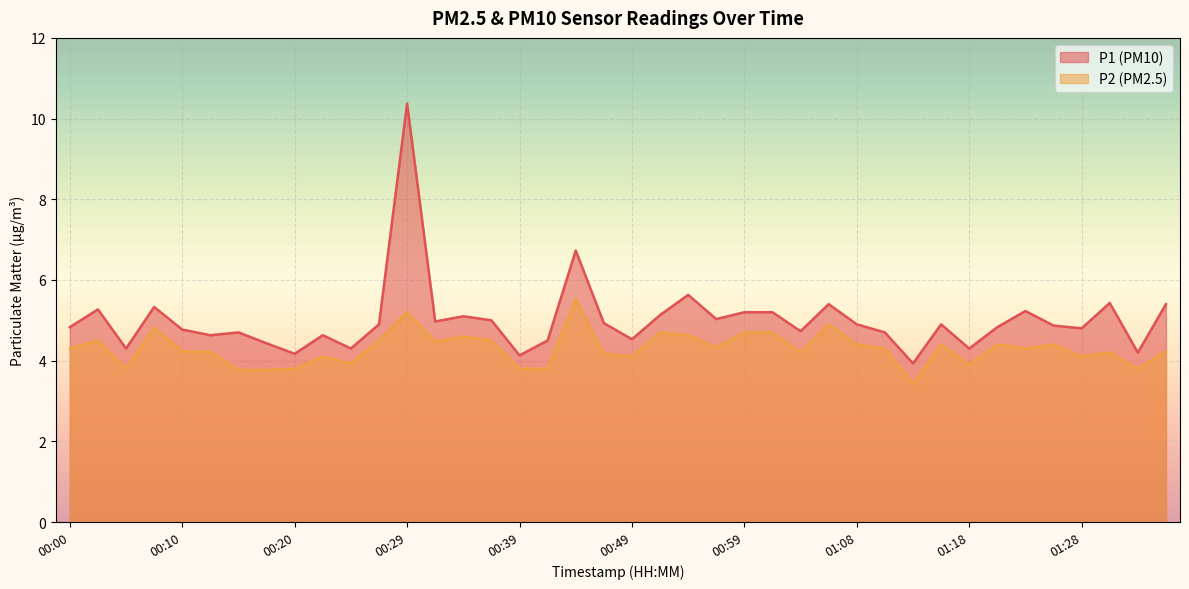

What is the value of the P1 point at the 6th from the left?

4.6